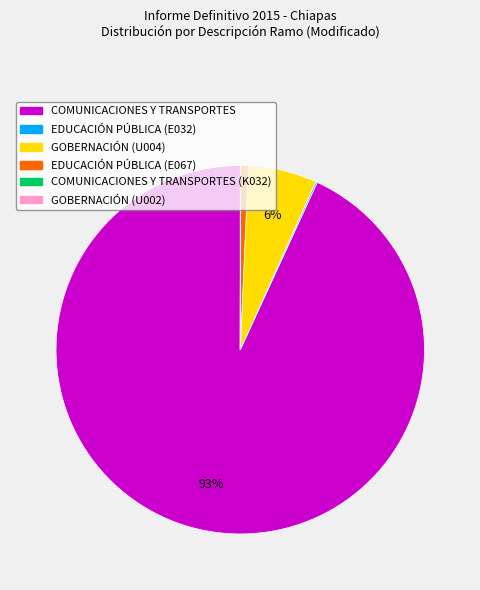

To the nearest percent, what is the average slice percentage?

17%